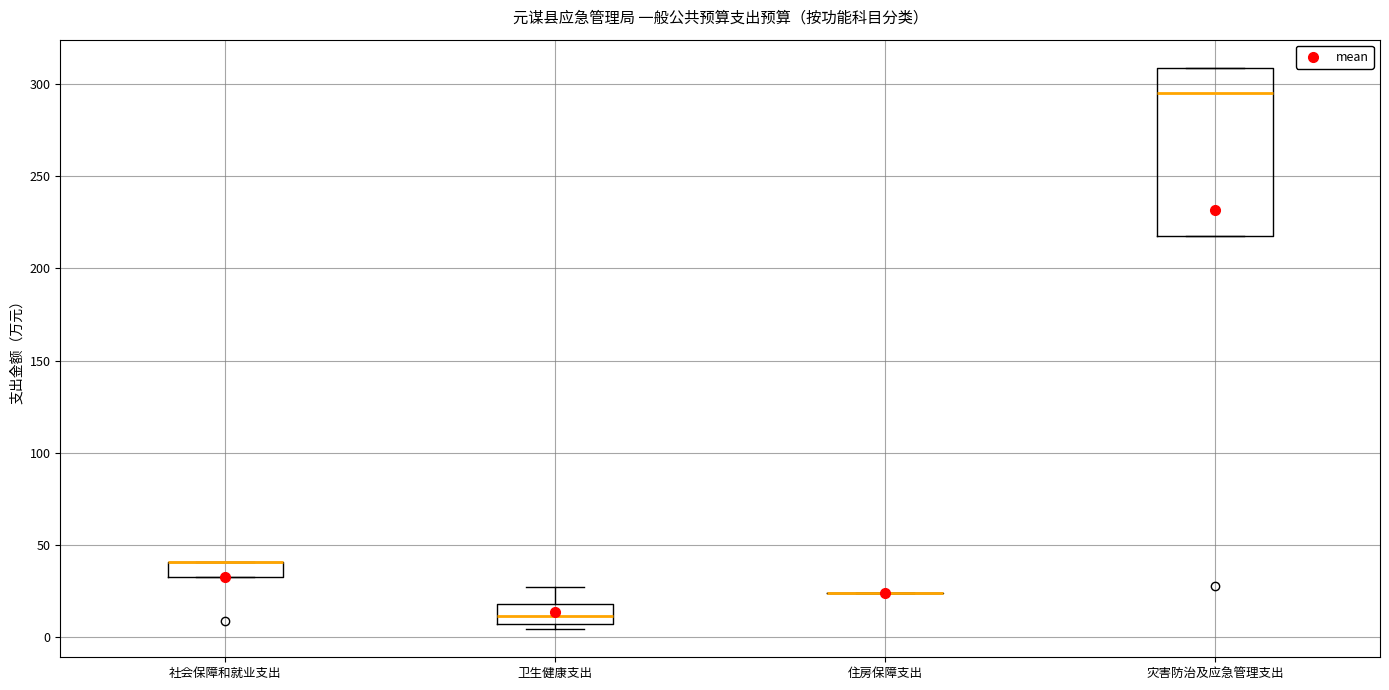

Where is the upper edge of the box for 灾害防治及应急管理支出 on the y-axis? The values are not printed on the chart, so give them approximately, as read against the axis.

310